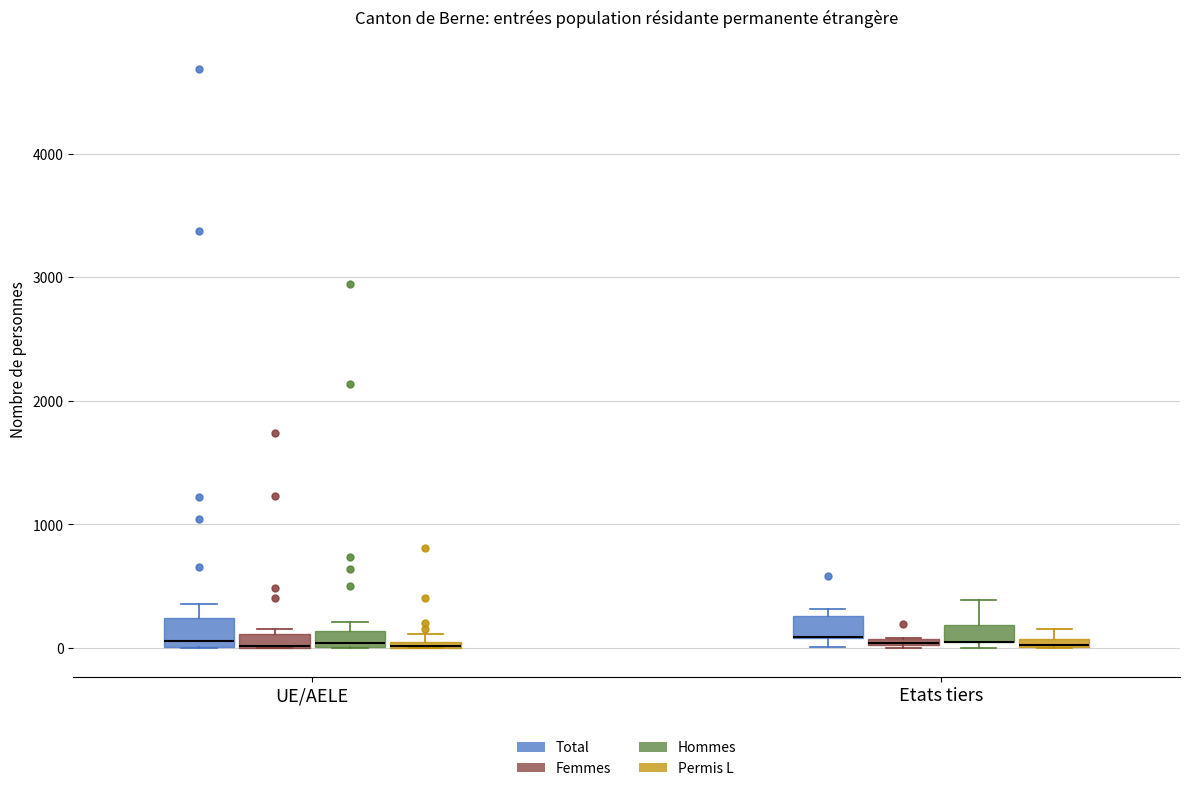

Where is the upper edge of the box for Etats tiers (Femmes) on the y-axis? The values are not printed on the chart, so give them approximately, as read against the axis.

100